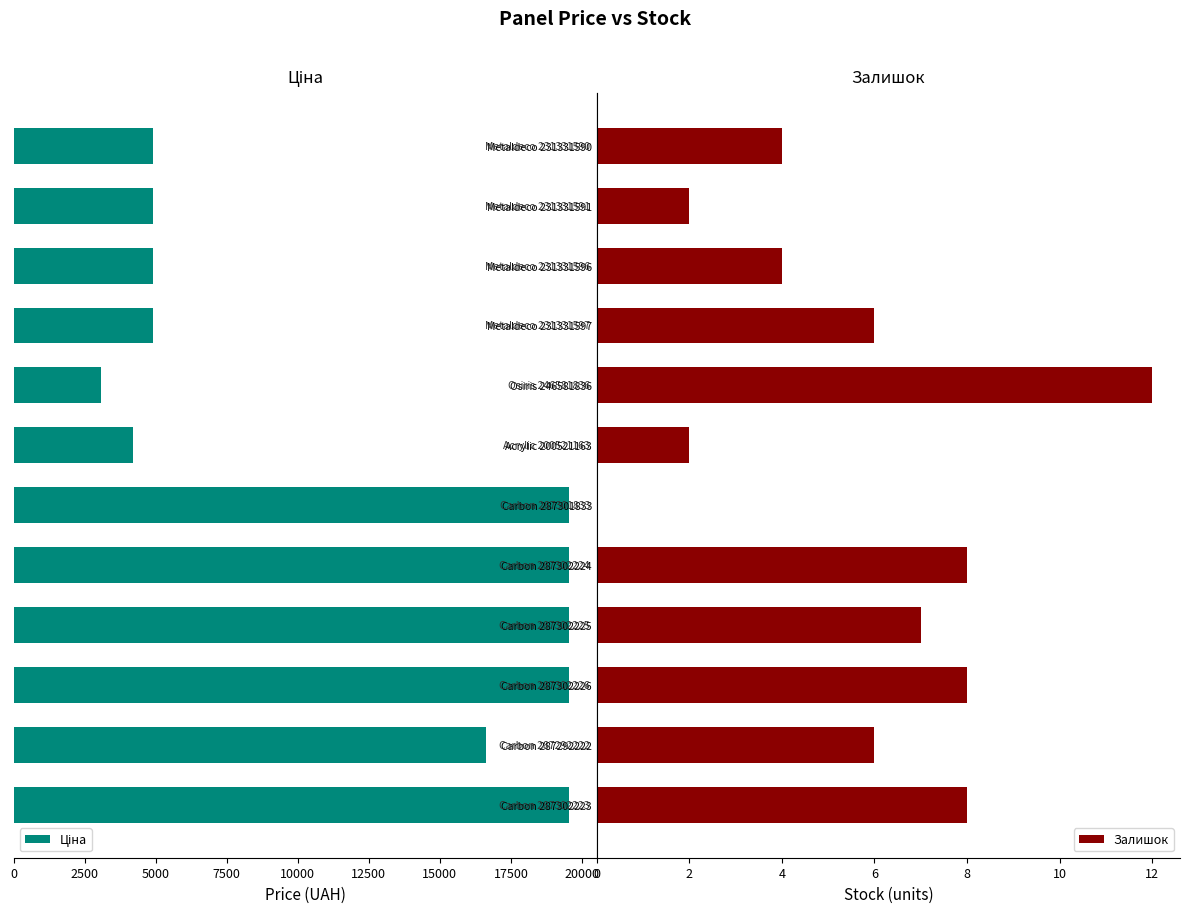

What is the sum of the Залишок values at Osiris 246581836 and Metaldeco 231331591?

14